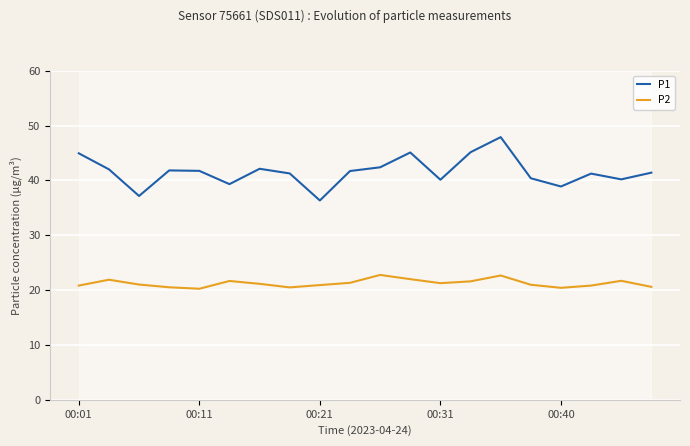

What is the highest value of the P1 series?

47.9